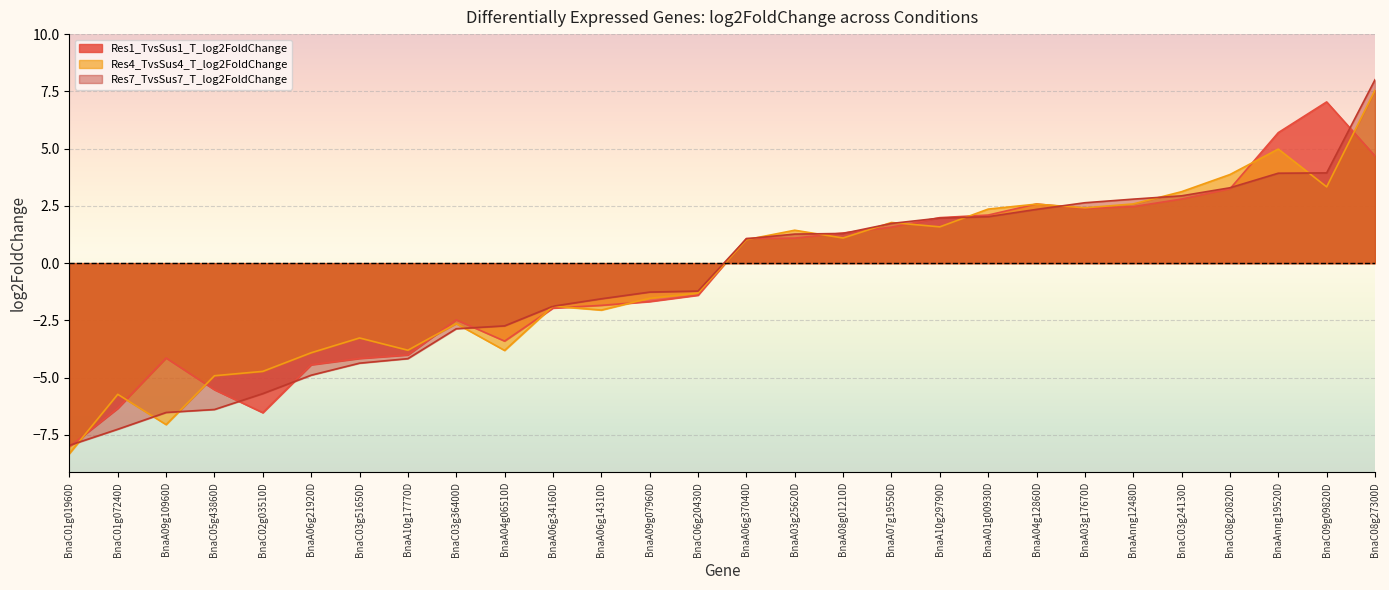

How many lines are shown in the chart?

3